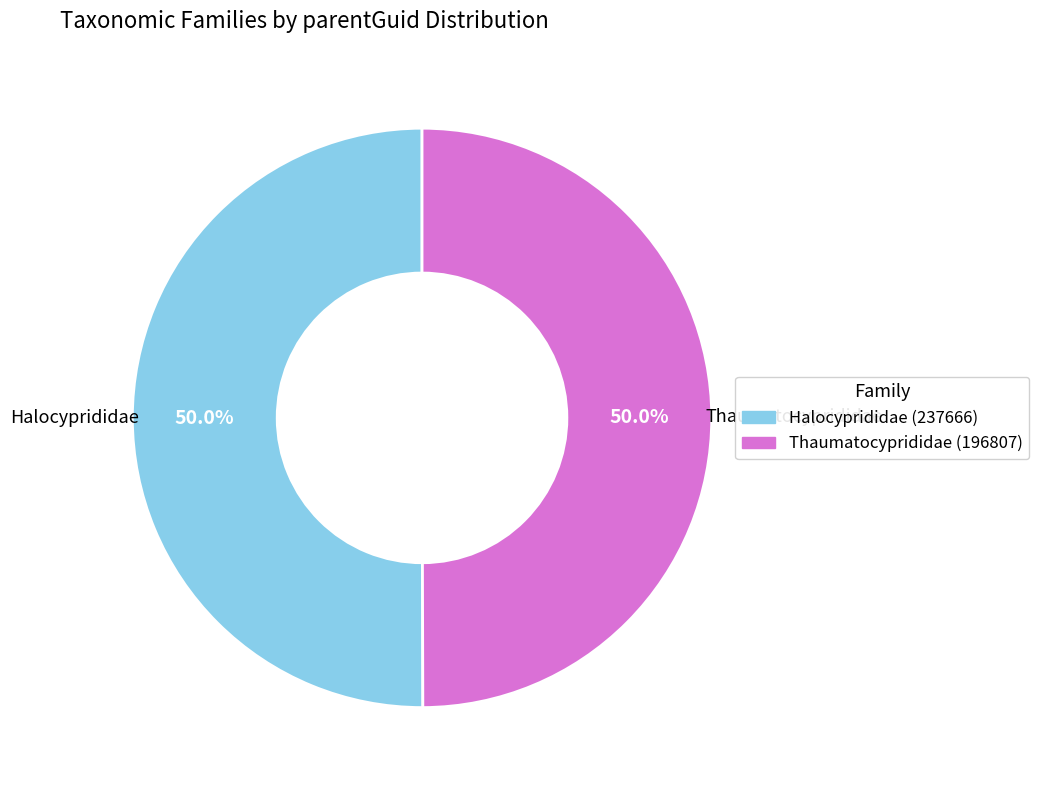

What is the ratio of the value at Thaumatocyprididae (196807) to the value at Halocyprididae (237666)?

1.0